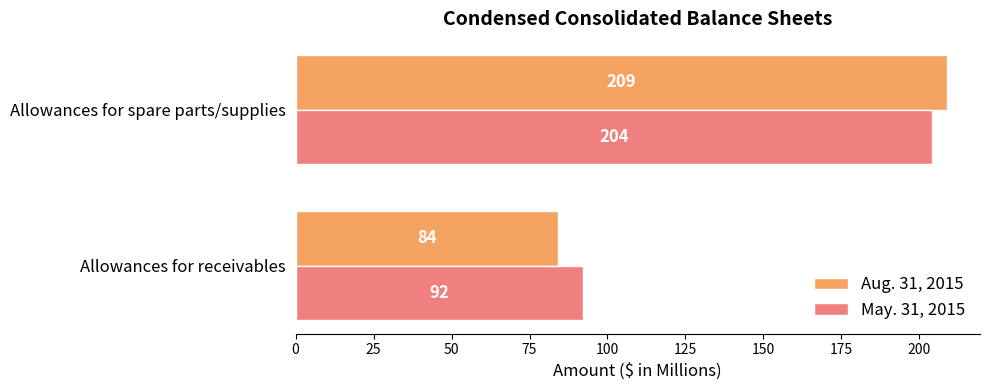

What is the difference between the maximum and minimum values in the May. 31, 2015 series?

112